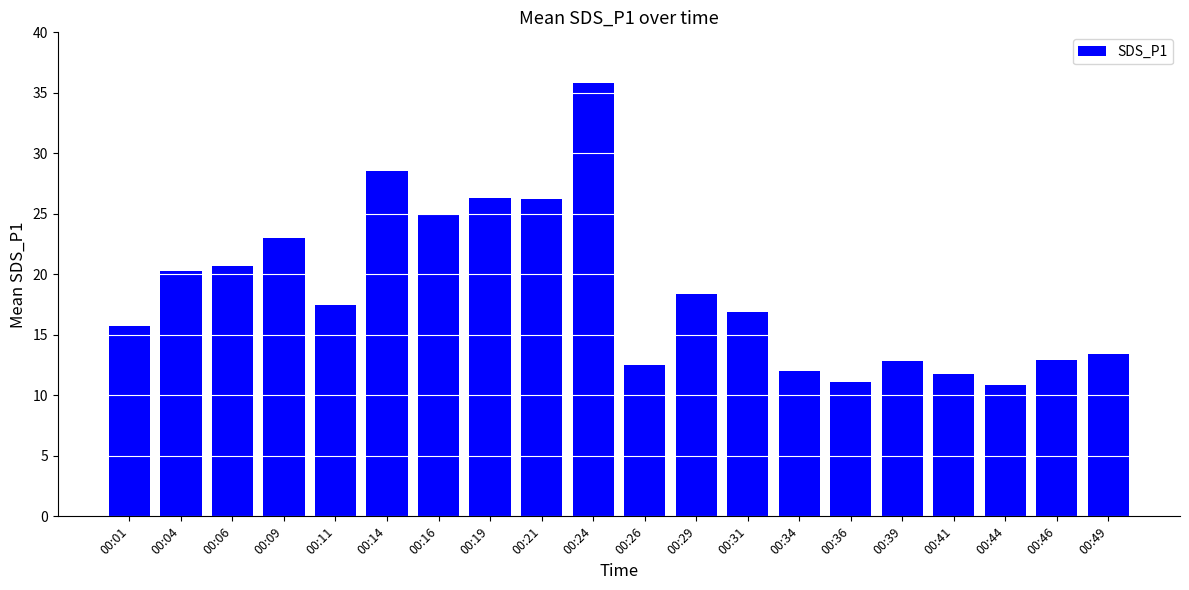

What is the approximate value at 00:14?

28.5